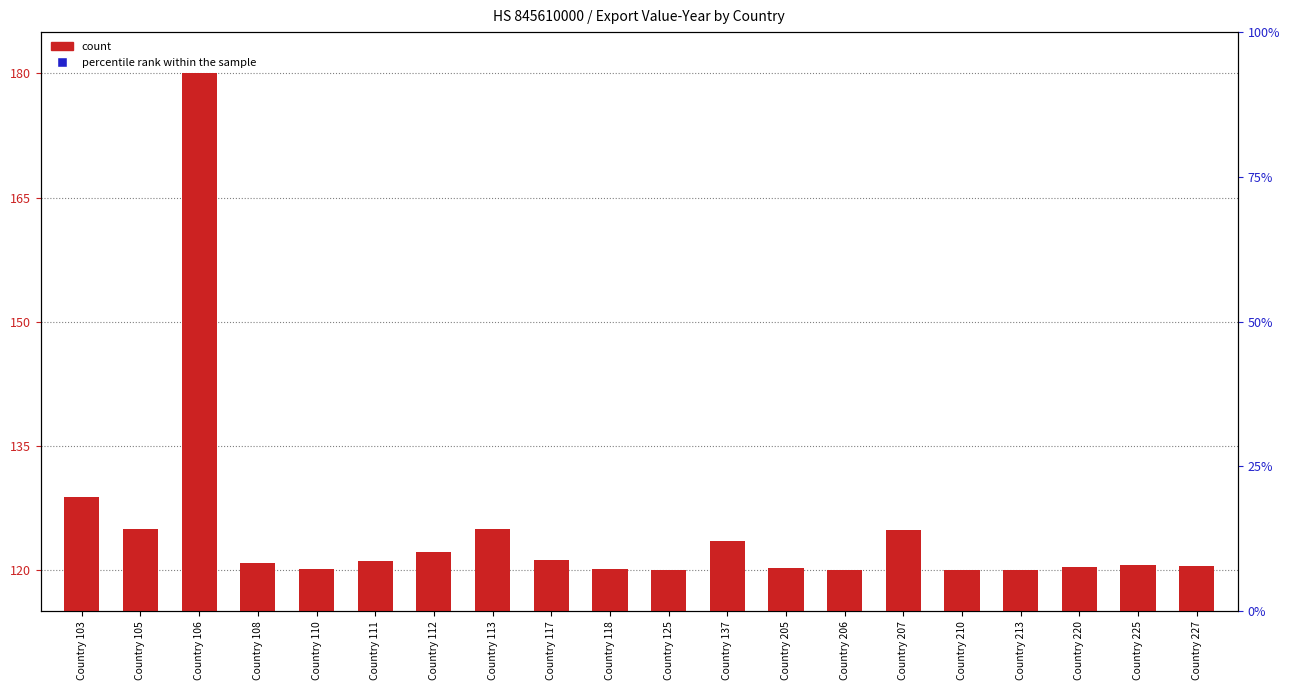

What are all the series names shown in the legend?

count, percentile rank within the sample